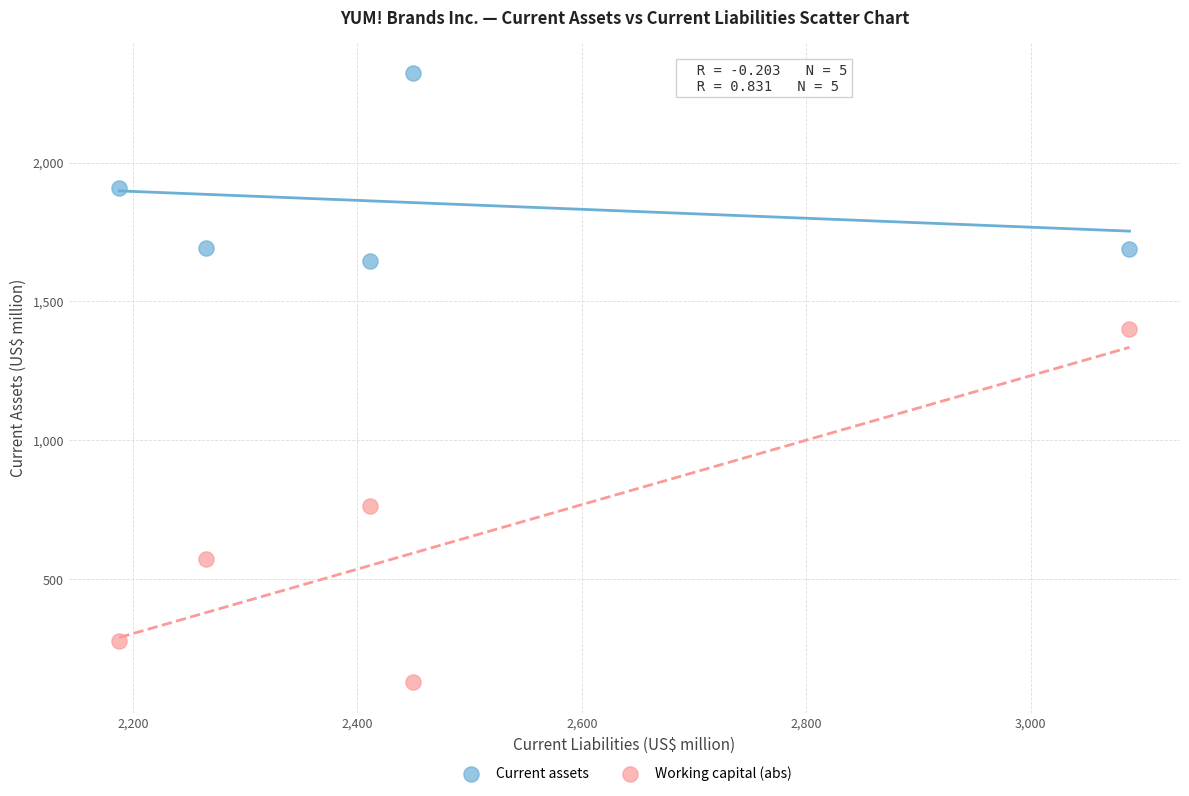

In the Current assets series, what Y value is closest to 1983?

1909